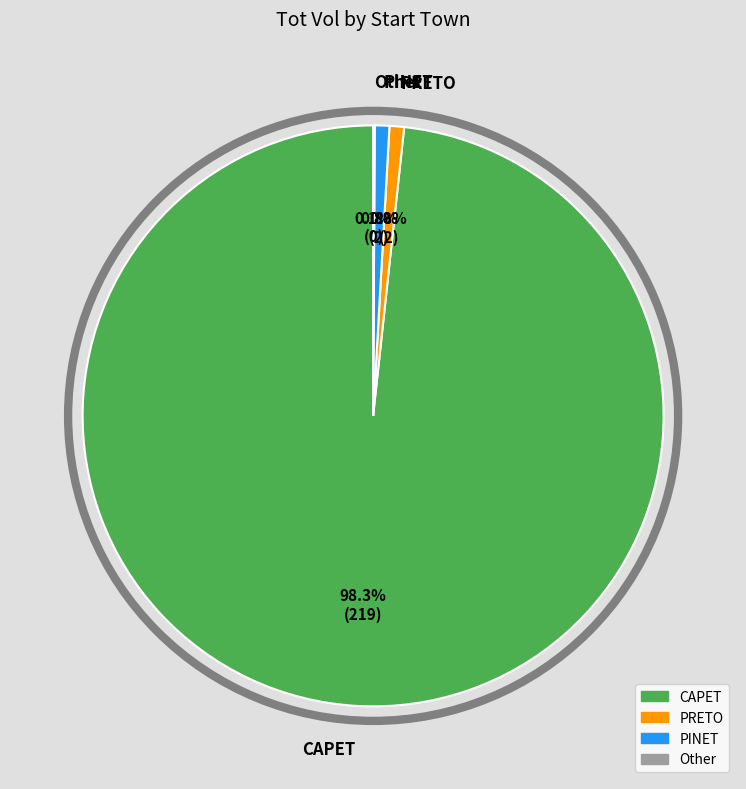

Is there any slice that represents more than half of the pie?

Yes